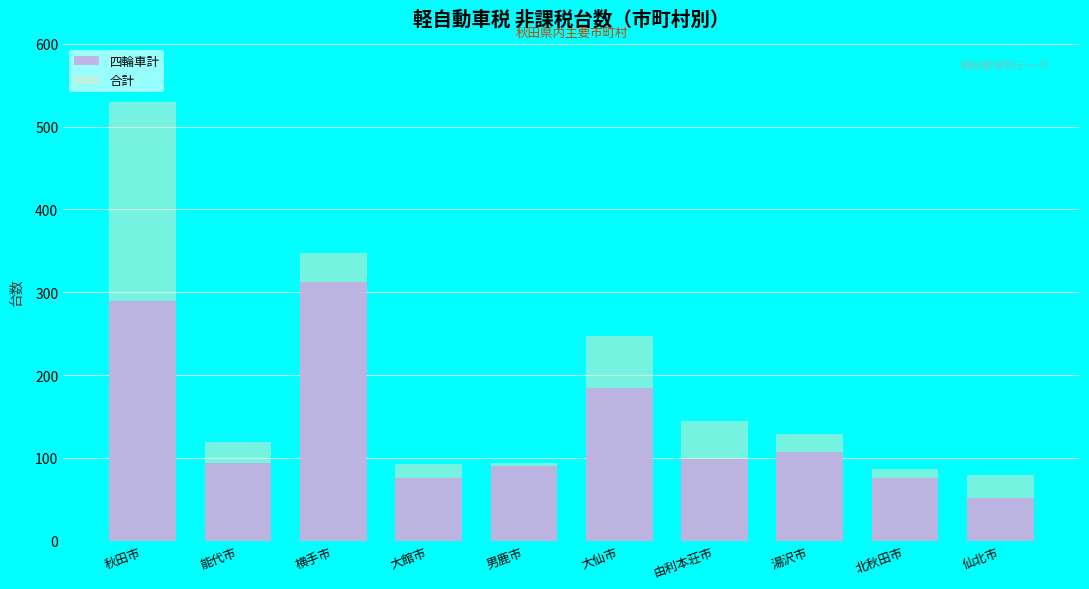

What is the average value of the 四輪車計 series?

138